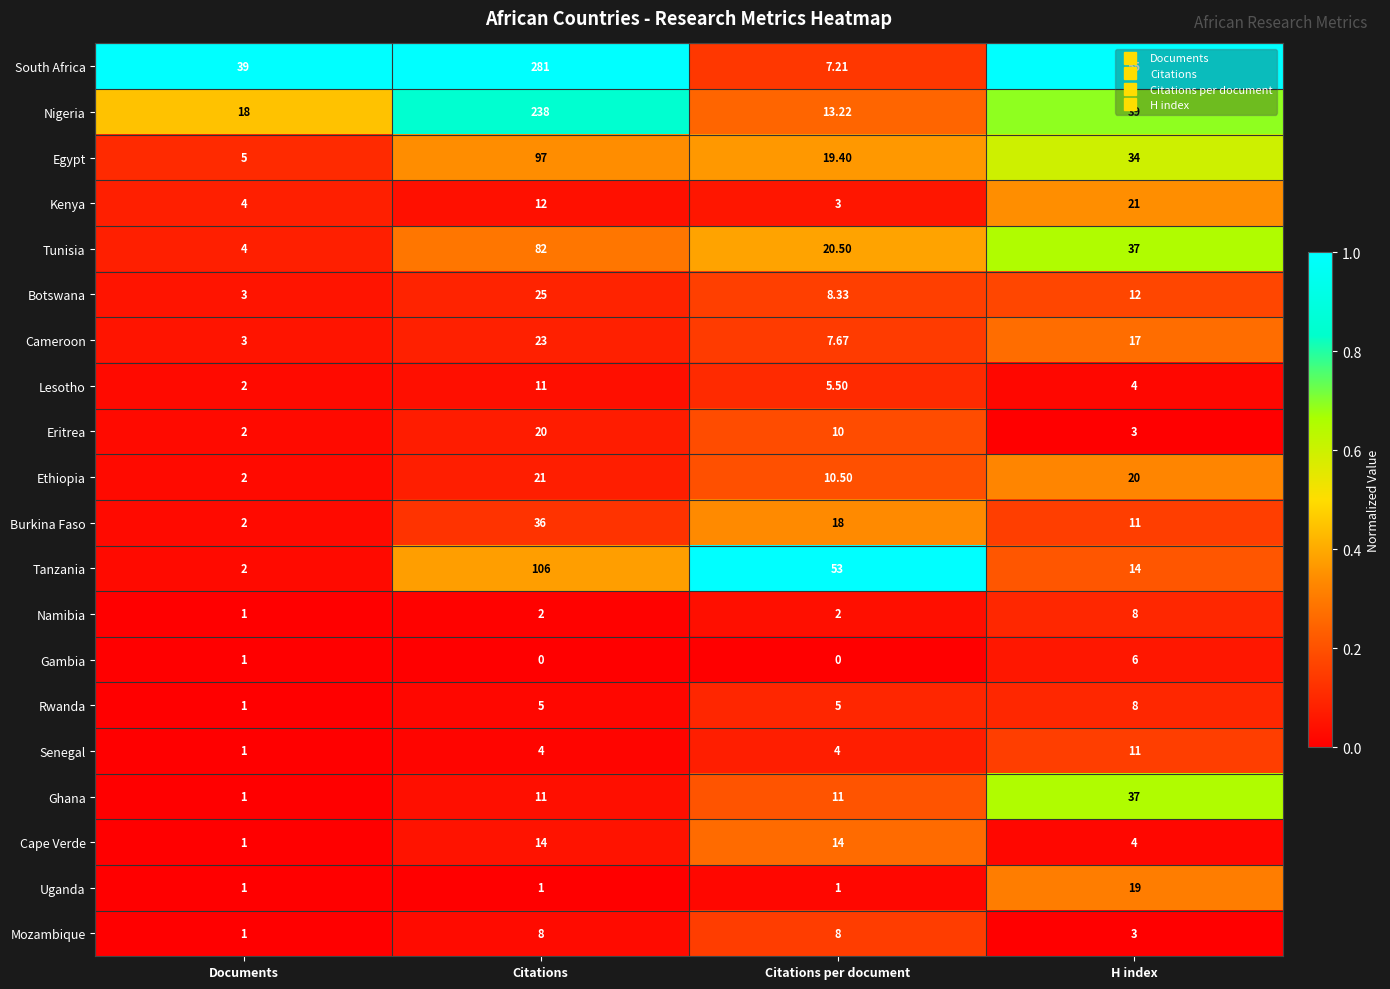

Which category has the lowest value in the Botswana series?

Documents